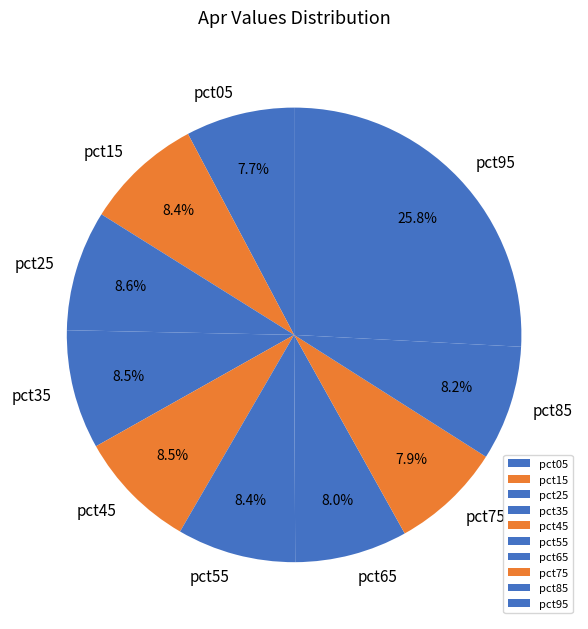

What portion of the pie excludes pct45?

91.5%